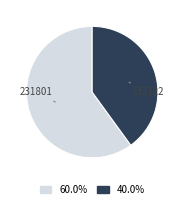

Is there any slice that represents more than half of the pie?

Yes